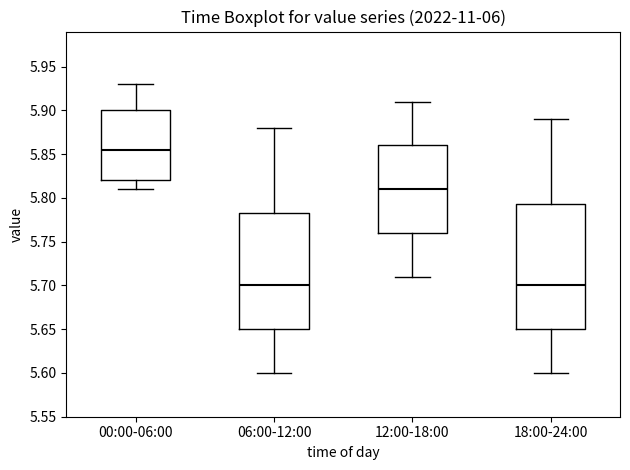

Reading left to right, transcribe this box plot: for each box, give where its median line is, the range the box spans, and where its two whiskers end, as read against the y-axis. The values are not printed on the chart, so give them approximately, as read against the axis.

00:00-06:00: median 5.855, box 5.820 to 5.900, whiskers 5.810 to 5.930
06:00-12:00: median 5.700, box 5.650 to 5.785, whiskers 5.600 to 5.880
12:00-18:00: median 5.810, box 5.760 to 5.860, whiskers 5.710 to 5.910
18:00-24:00: median 5.700, box 5.650 to 5.795, whiskers 5.600 to 5.890